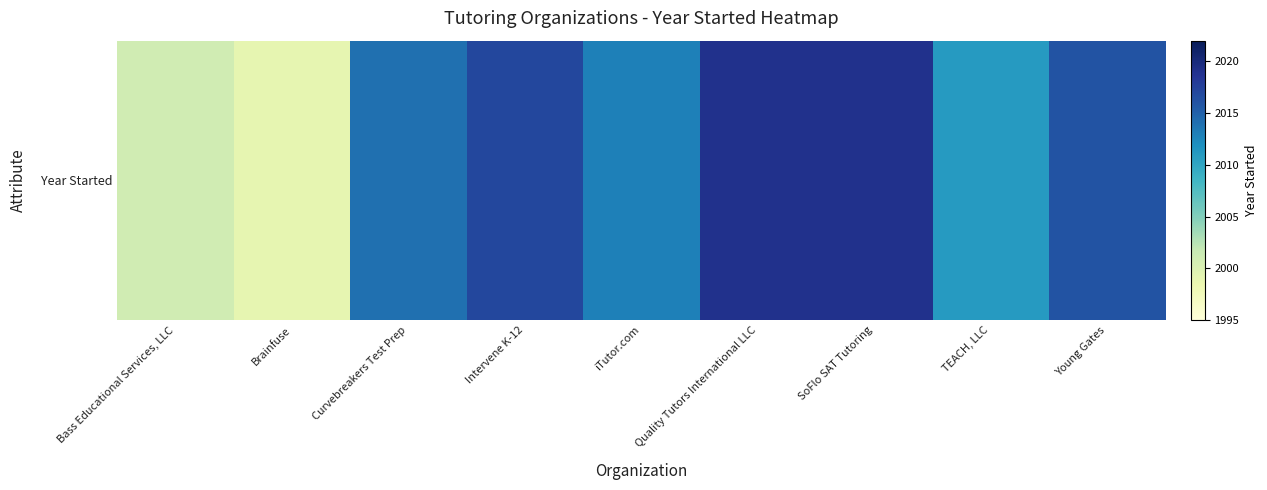

At which label does the data first exceed 2014?

Intervene K-12